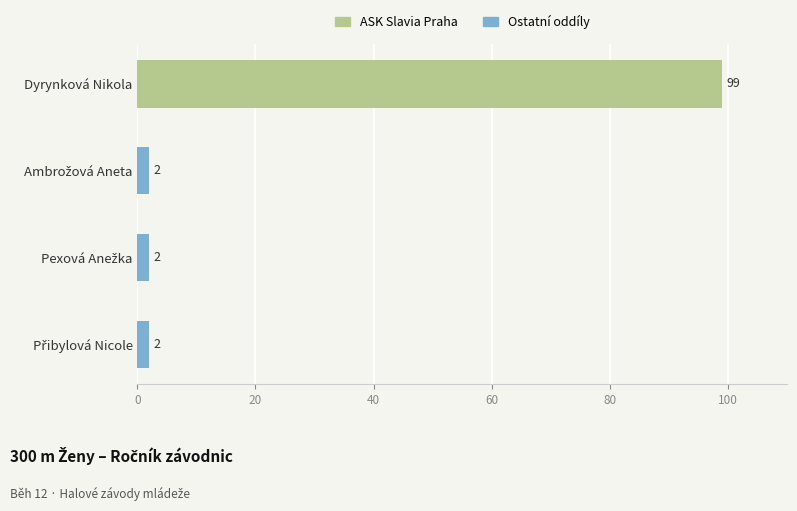

Reading top to bottom, transcribe all the data shown in this chart.

99	2	2	2